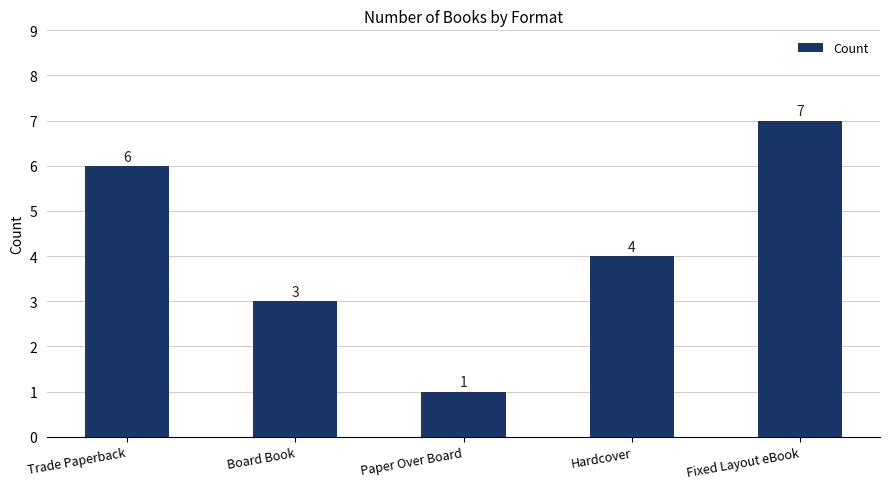

Reading left to right, what are all the values shown in this chart?

Trade Paperback=6	Board Book=3	Paper Over Board=1	Hardcover=4	Fixed Layout eBook=7